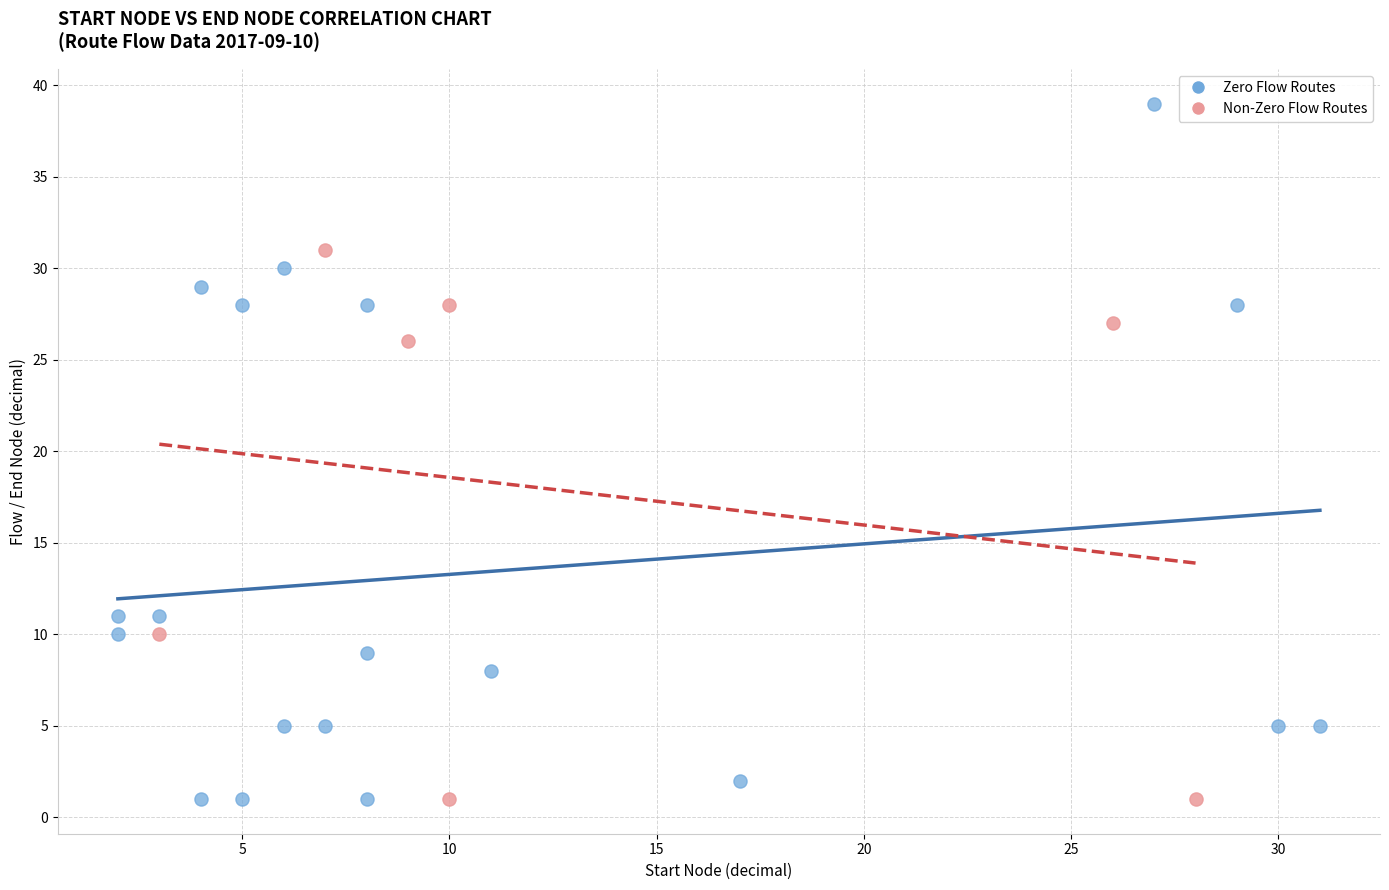

Which series has the largest Y range (max minus min)?

Zero Flow Routes